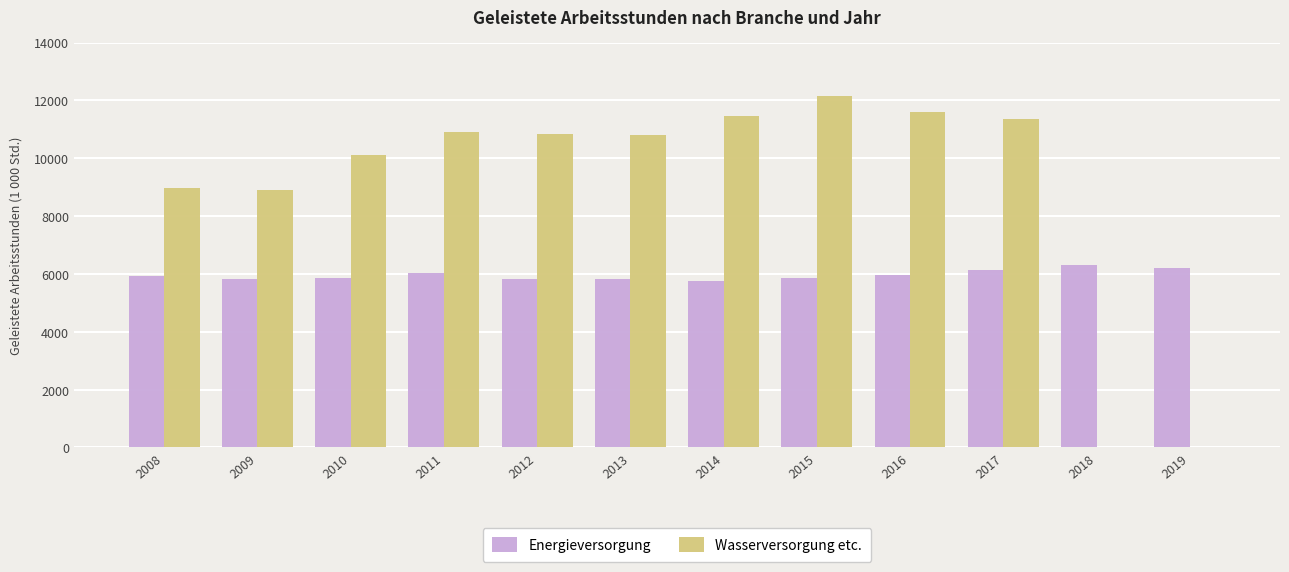

What is the maximum value for Energieversorgung?

6309